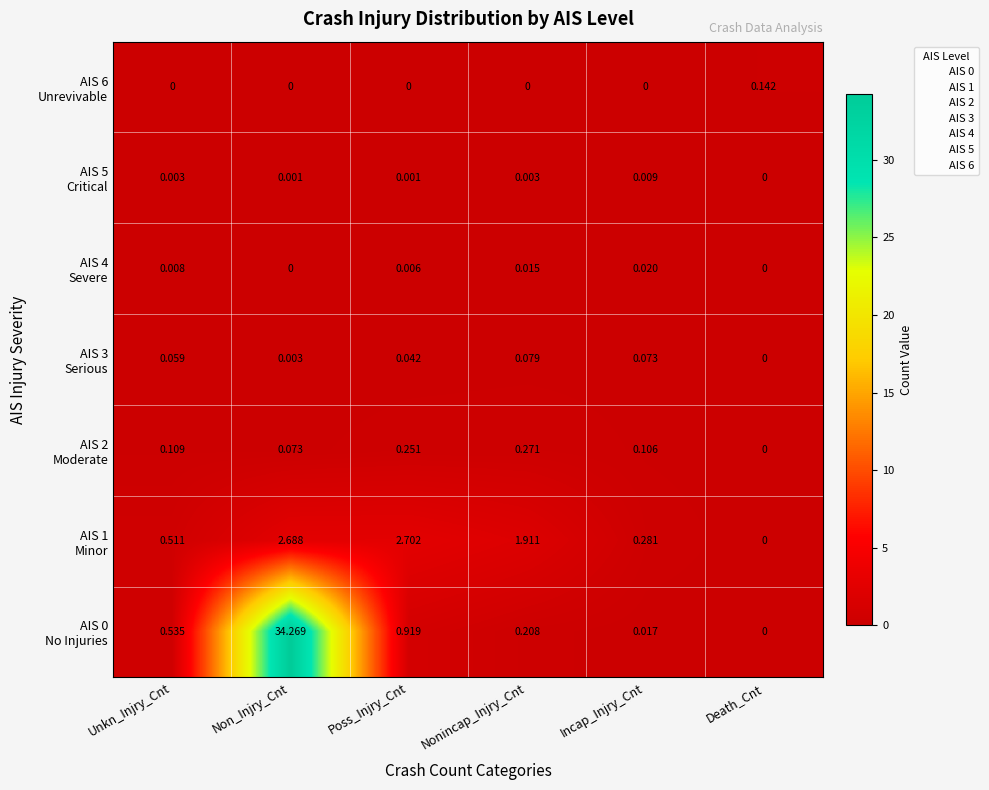

At which category is the sum across all series the highest?

Non_Injry_Cnt